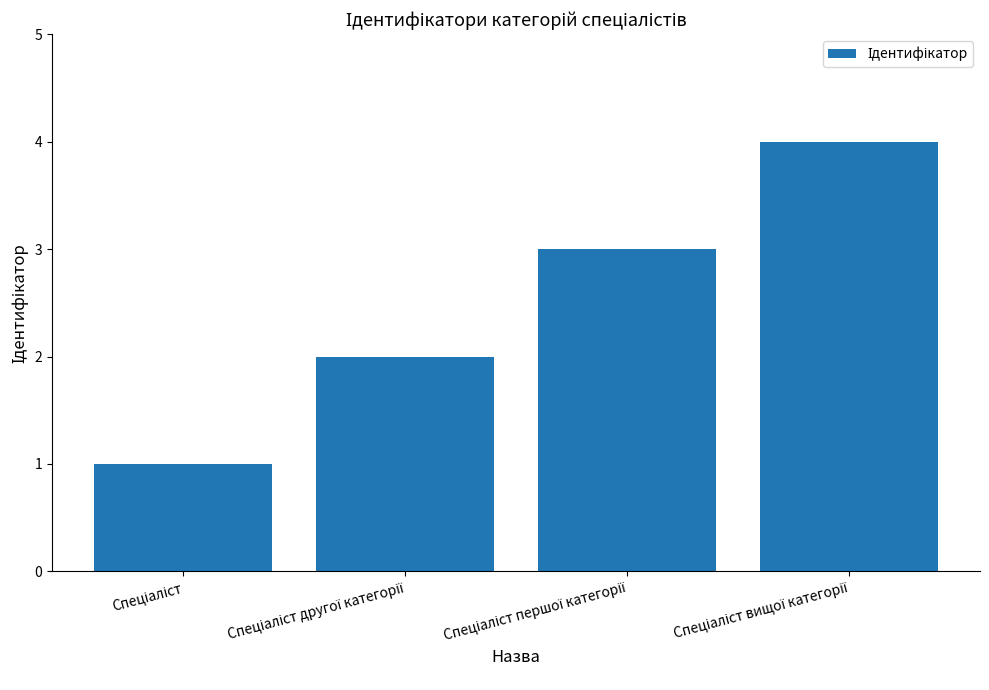

What is the greatest value displayed?

4